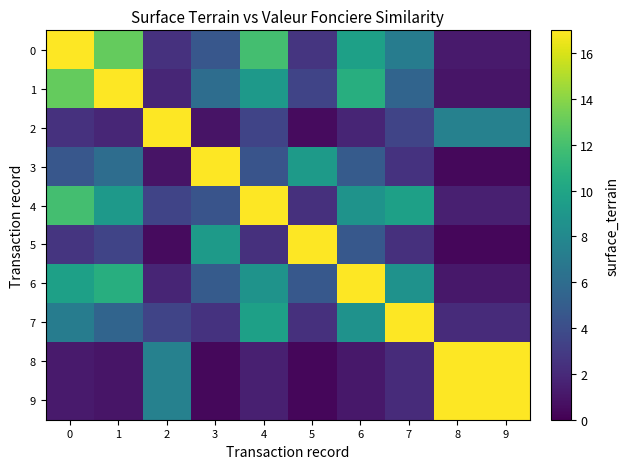

Reading right to left, transcribe all the data shown in this chart.

0: 9=1.2	8=1.2	7=7.1	6=9.7	5=2.7	4=11.9	3=4.6	2=2.4	1=13.0	0=17.0
1: 9=0.9	8=0.9	7=5.5	6=10.7	5=3.5	4=9.1	3=6.1	2=1.9	1=17.0	0=13.0
2: 9=7.5	8=7.5	7=3.5	6=1.8	5=0.5	4=3.5	3=0.9	2=17.0	1=1.9	0=2.4
3: 9=0.4	8=0.4	7=2.5	6=4.9	5=9.2	4=4.4	3=17.0	2=0.9	1=6.1	0=4.6
4: 9=1.5	8=1.5	7=9.7	6=8.7	5=2.4	4=17.0	3=4.4	2=3.5	1=9.1	0=11.9
5: 9=0.3	8=0.3	7=2.4	6=4.7	5=17.0	4=2.4	3=9.2	2=0.5	1=3.5	0=2.7
6: 9=1.1	8=1.1	7=8.7	6=17.0	5=4.7	4=8.7	3=4.9	2=1.8	1=10.7	0=9.7
7: 9=2.1	8=2.1	7=17.0	6=8.7	5=2.4	4=9.7	3=2.5	2=3.5	1=5.5	0=7.1
8: 9=17.0	8=17.0	7=2.1	6=1.1	5=0.3	4=1.5	3=0.4	2=7.5	1=0.9	0=1.2
9: 9=17.0	8=17.0	7=2.1	6=1.1	5=0.3	4=1.5	3=0.4	2=7.5	1=0.9	0=1.2